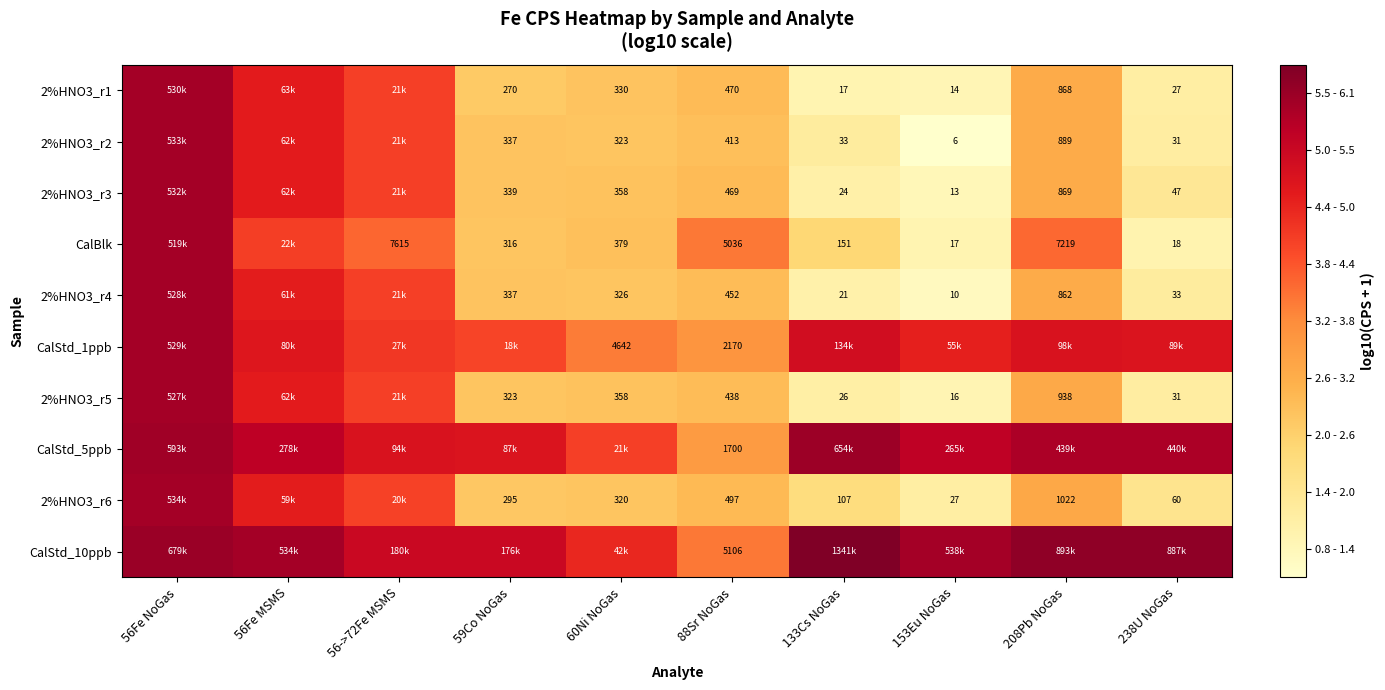

What is the sum of all 2%HNO3_r3 values?

29.8